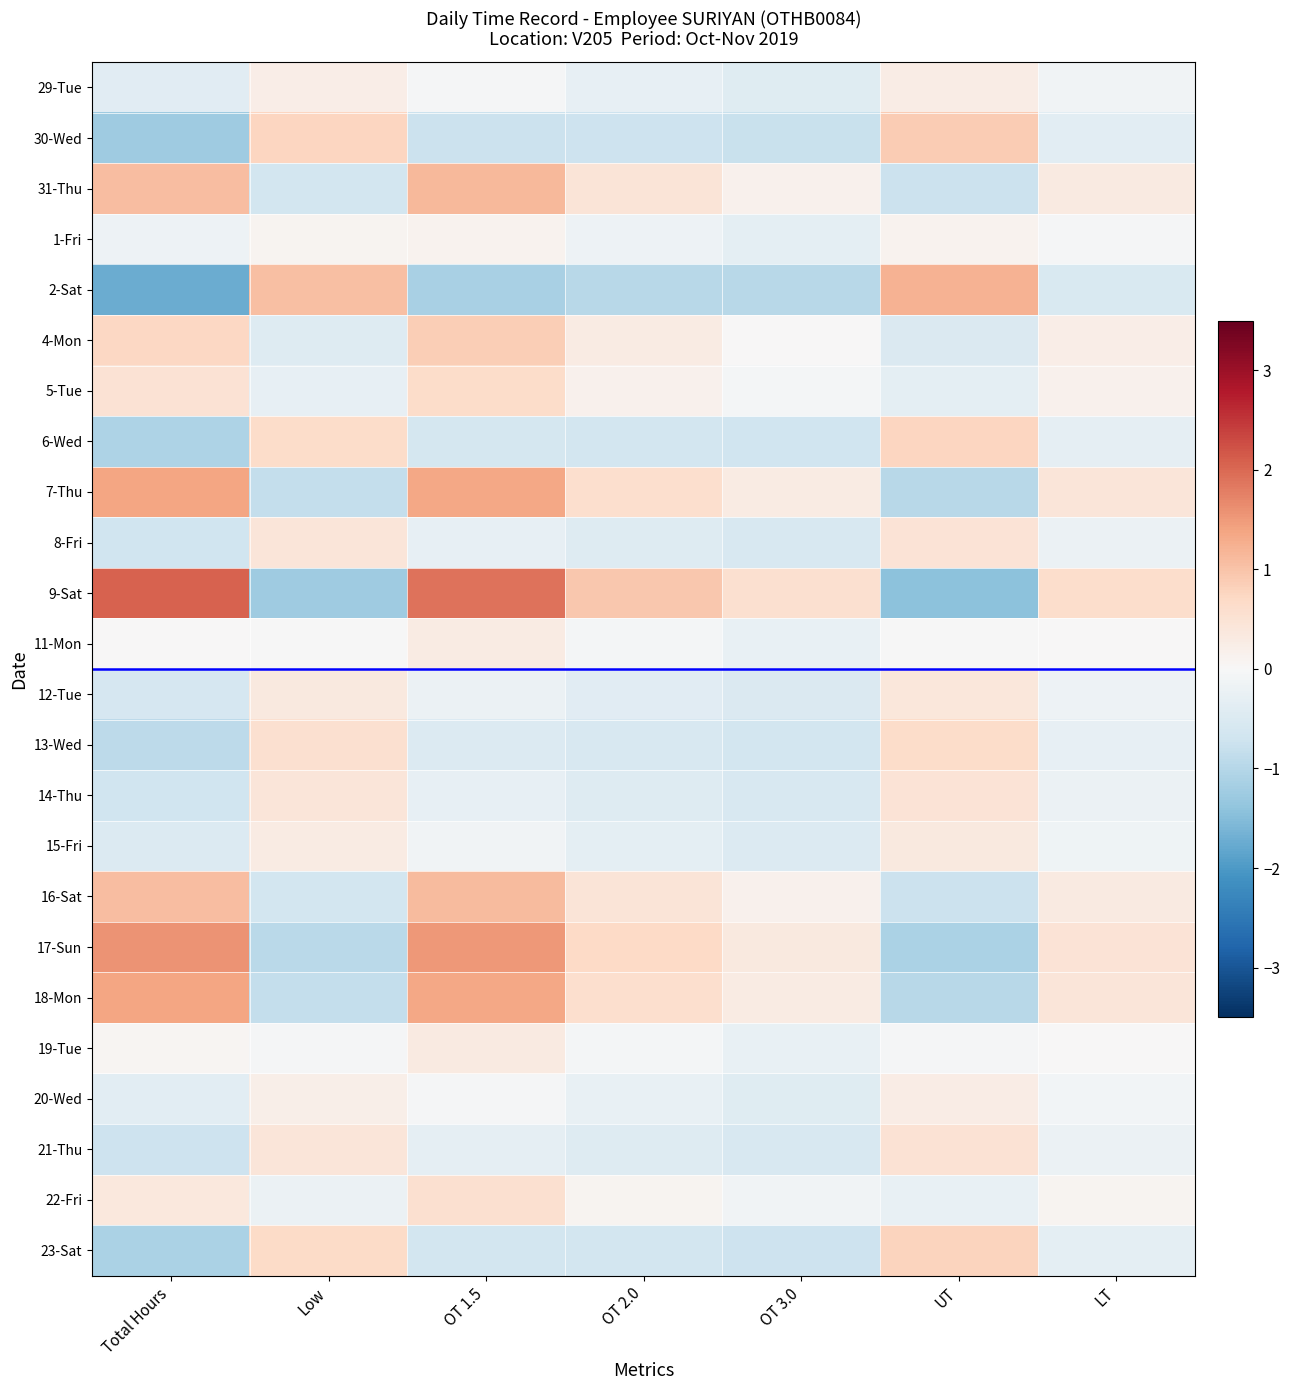

Which series has the largest total across all categories?

9-Sat